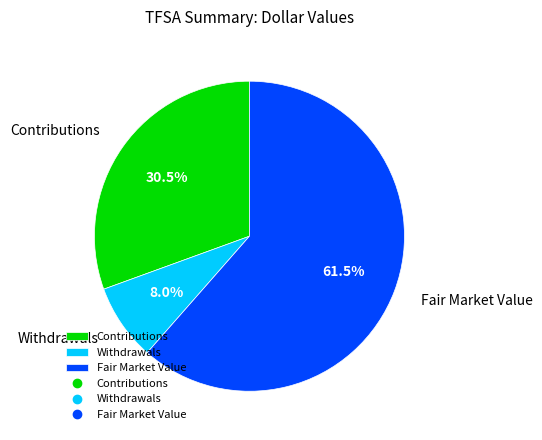

What is the smallest slice in the pie chart?

Withdrawals